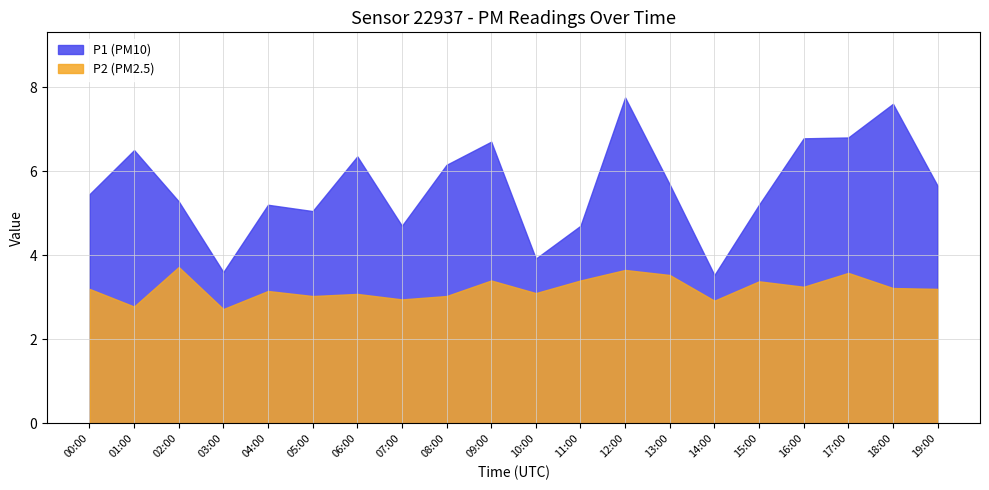

Which series has the largest range (max minus min)?

P1 (PM10)